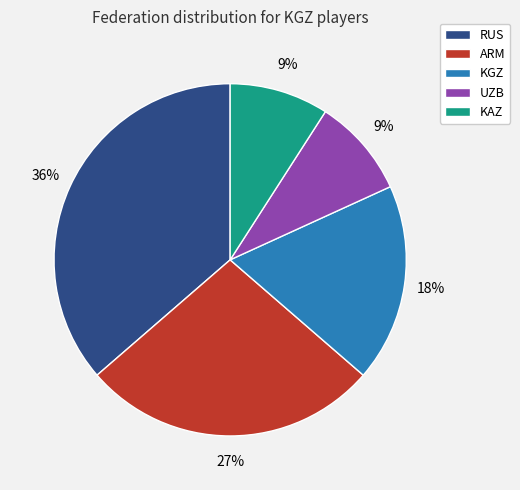

Which category has the biggest portion of the pie?

RUS